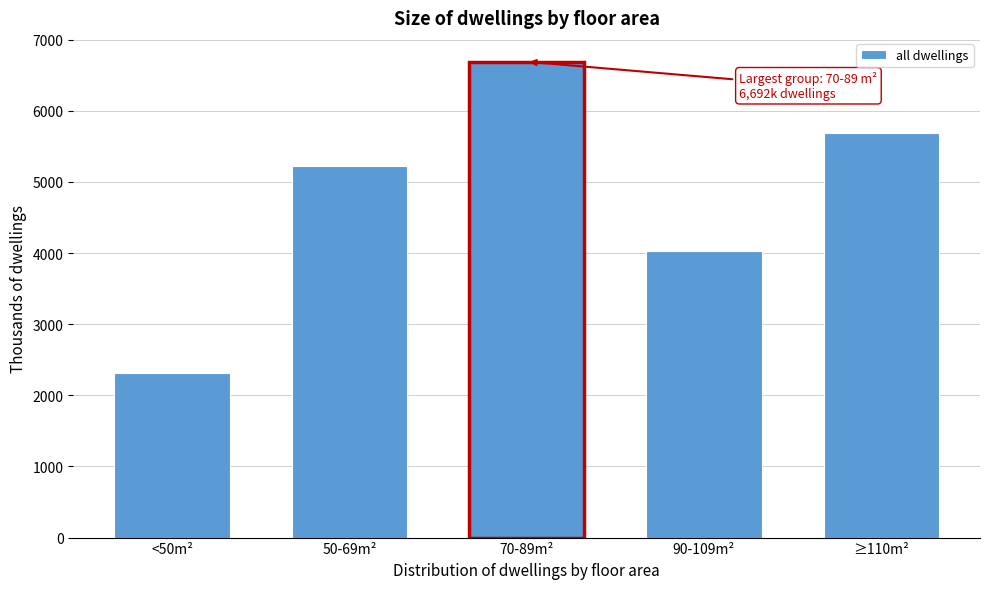

Reading left to right, extract all data points from this chart.

2311.1	5229.1	6691.6	4028.7	5689.4